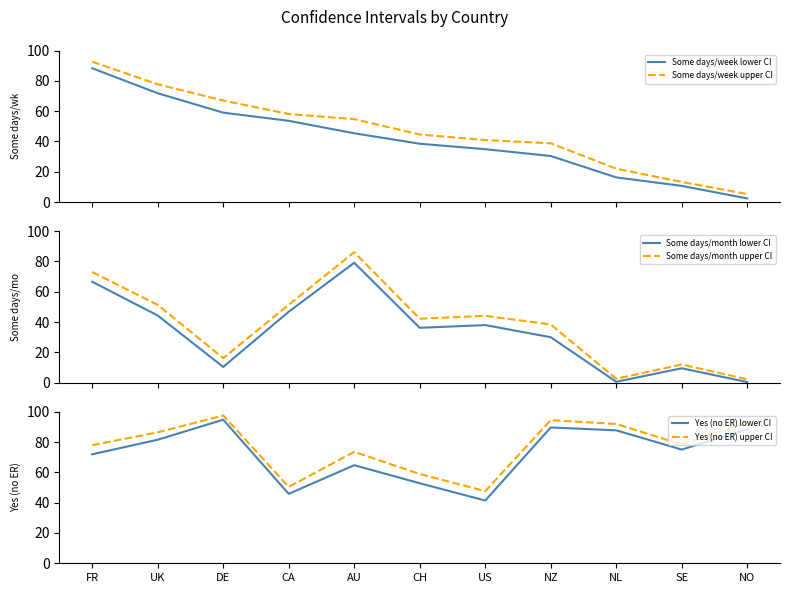

Is the value of Some days/month upper CI at DE greater than the value of Yes (no ER) lower CI at US?

No